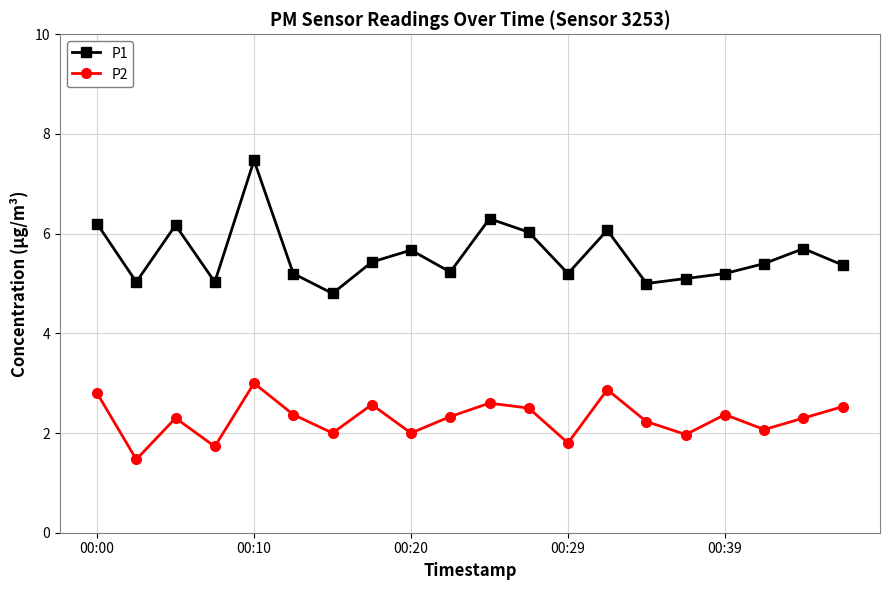

What is the value of the P2 point at the 9th from the left?

2.0